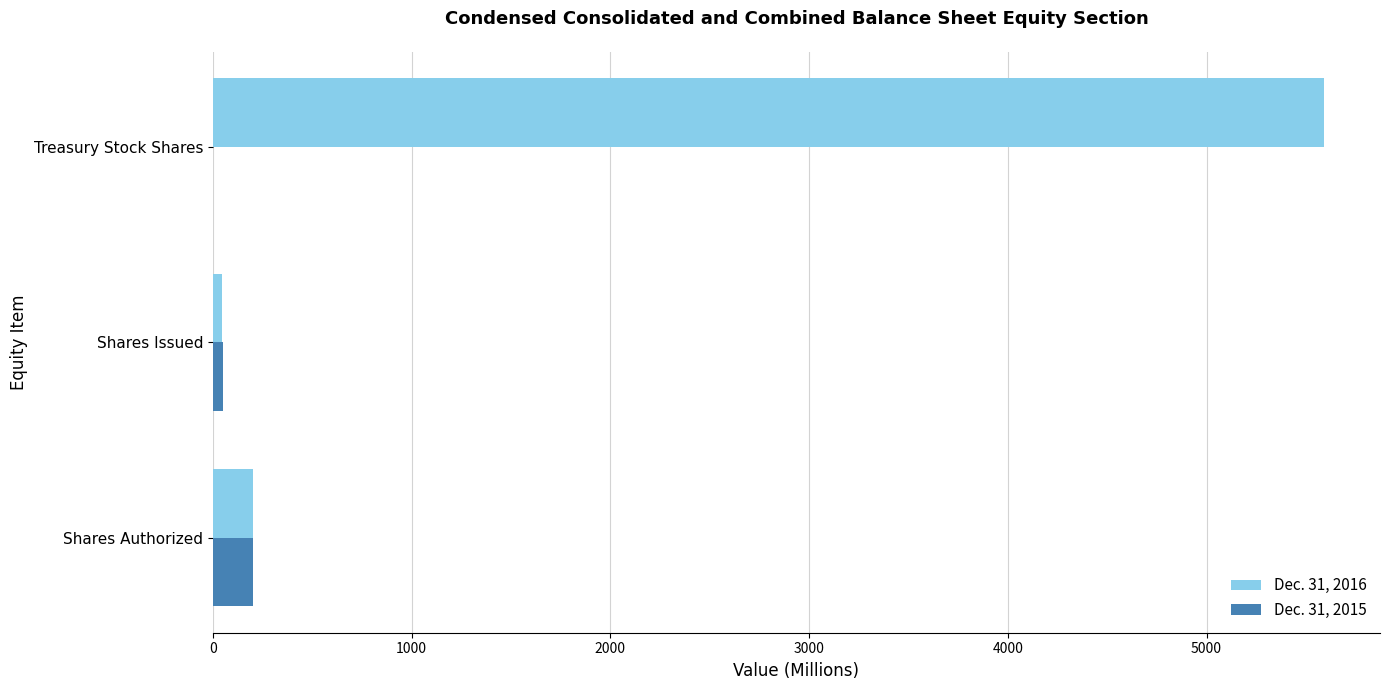

How many data points in Dec. 31, 2015 are above 52?

2